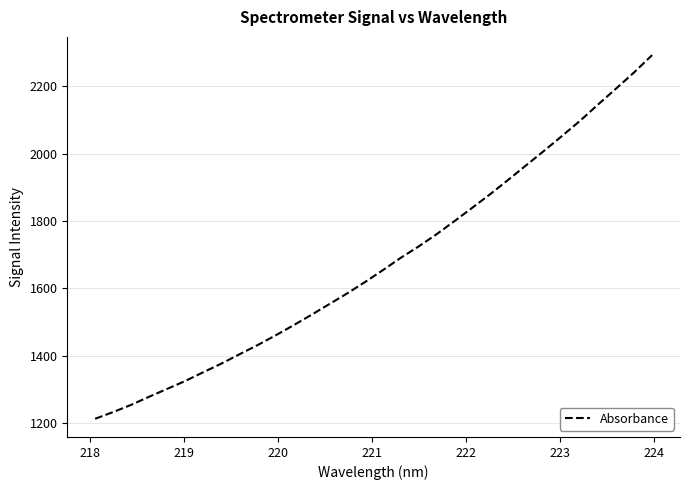

What is the greatest value displayed?

2292.7